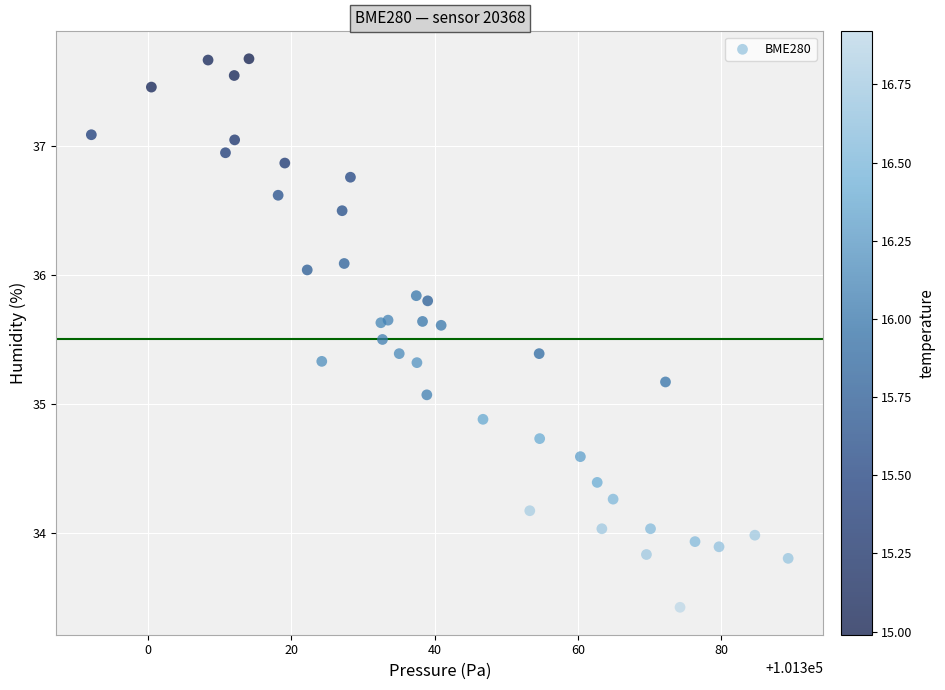

What Y value in the scatter plot is closest to 35?

35.1